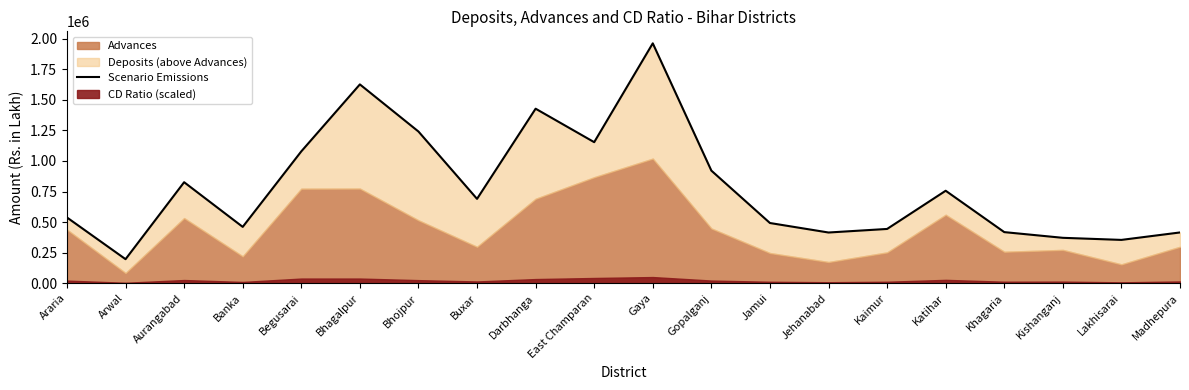

What position from the right is Gaya?

10